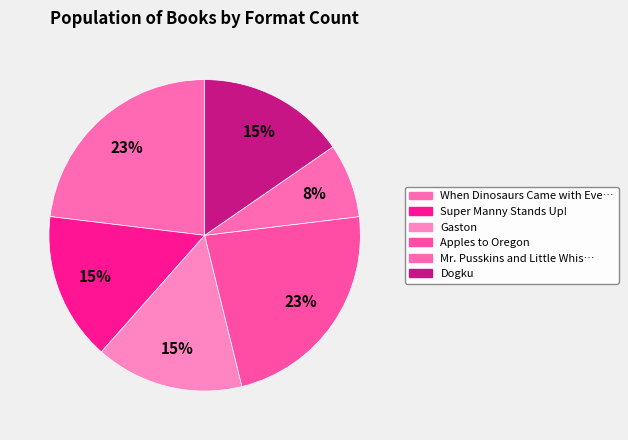

How many slices are in this pie chart?

6